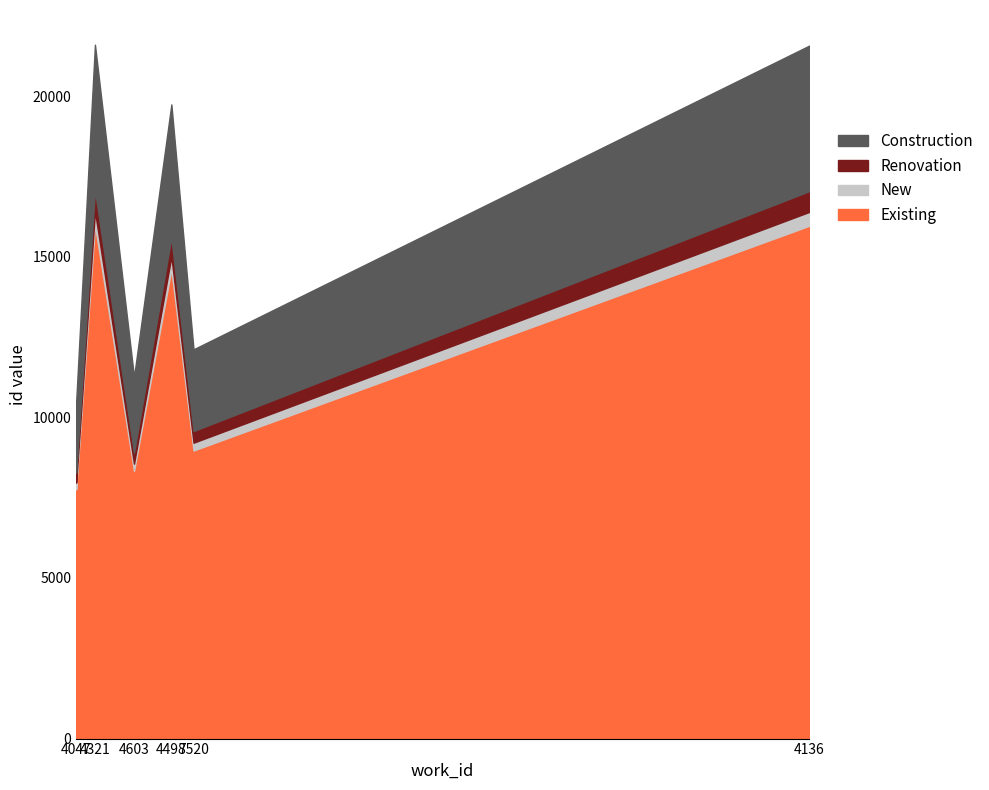

How many interior local peaks does the work_id series have?

2